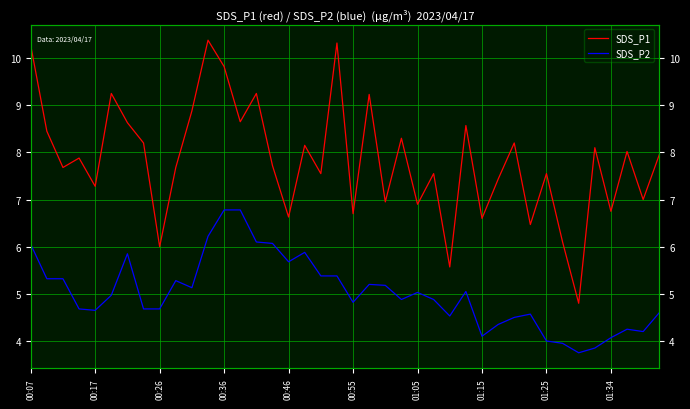

What is the smallest value displayed?

3.8